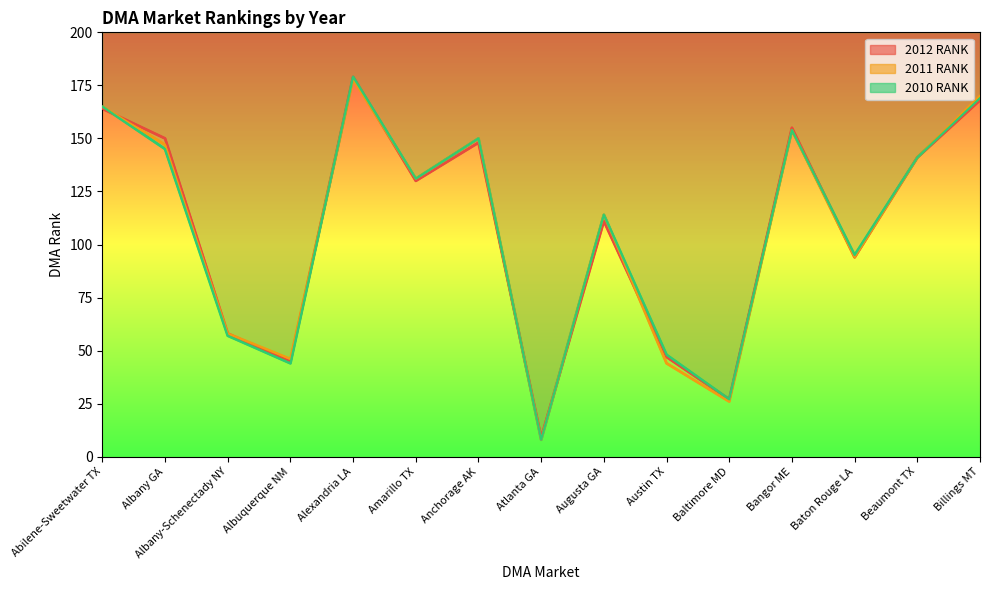

Reading left to right, list all the values displayed in this chart.

2012 RANK: 164	150	58	45	179	130	148	9	111	47	27	155	94	141	168
2011 RANK: 165	147	58	46	178	131	150	8	114	44	26	154	94	141	170
2010 RANK: 165	145	57	44	179	131	150	8	114	48	27	154	95	141	169